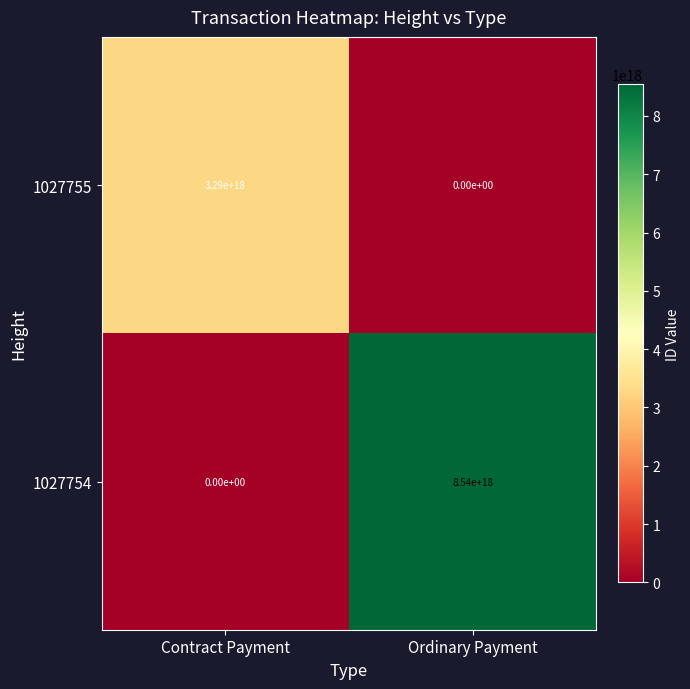

The value of 1027755 at Ordinary Payment is 1537149687708890624. True or false?

False